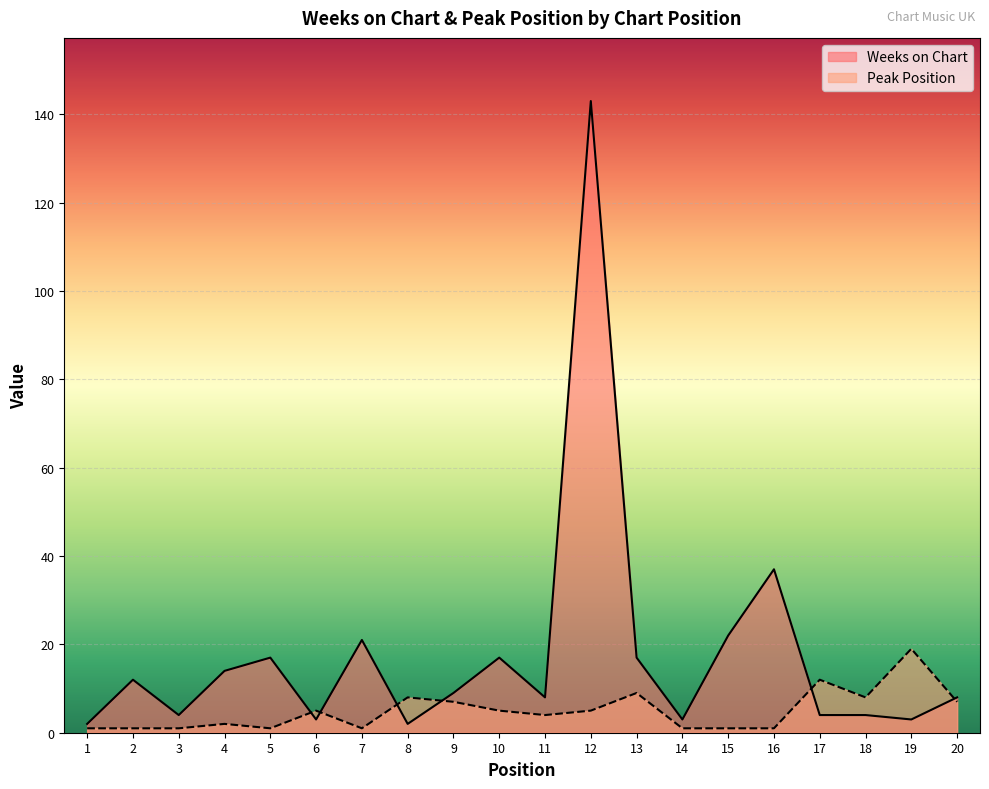

At which label does Weeks on Chart first exceed 9?

2